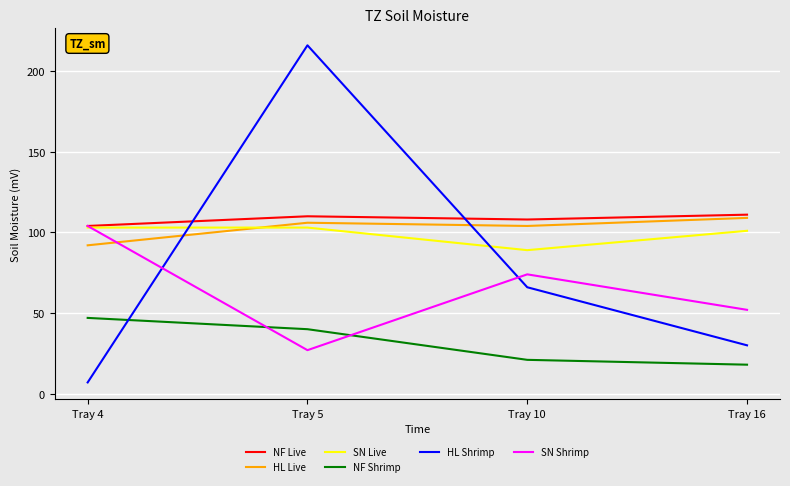

In HL Live, how many points are lower than both neighbors (excluding endpoints)?

1